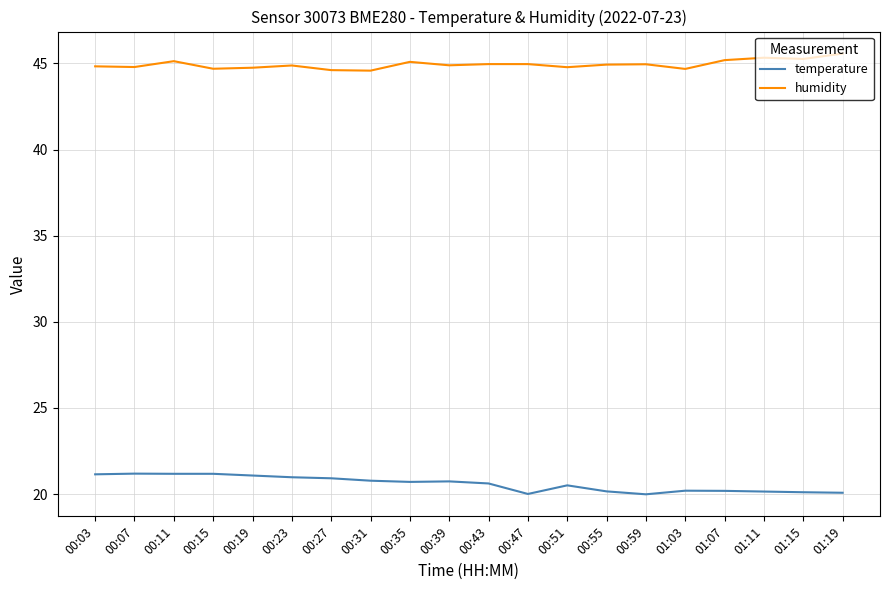

What is the total value across all series at 00:35?

65.8